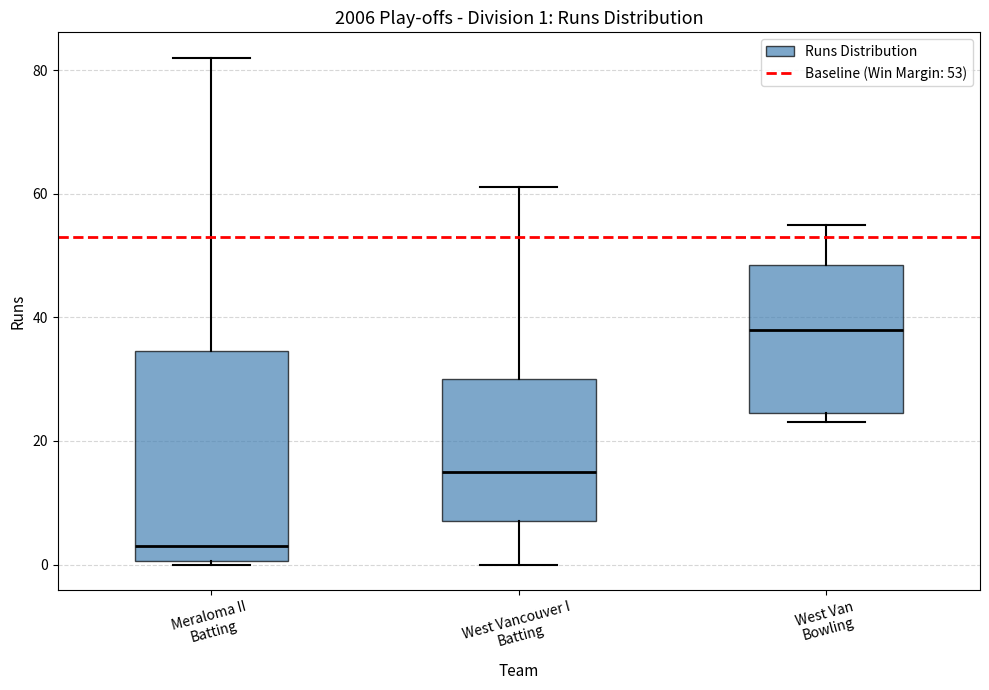

Comparing the boxes themselves (not the whiskers), which one is the tallest?

Meraloma II Batting